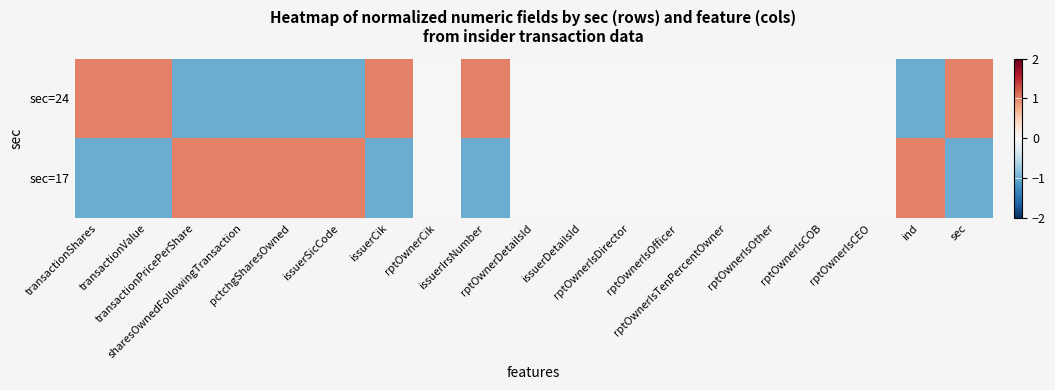

Rank the series by their maximum value, from lowest to highest.

row_0, row_1